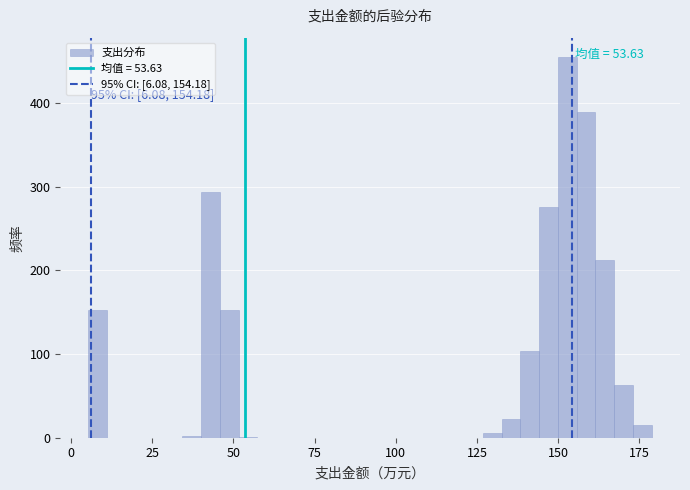

Read against the x-axis, roughly where is the centre of the tallest bar?

155